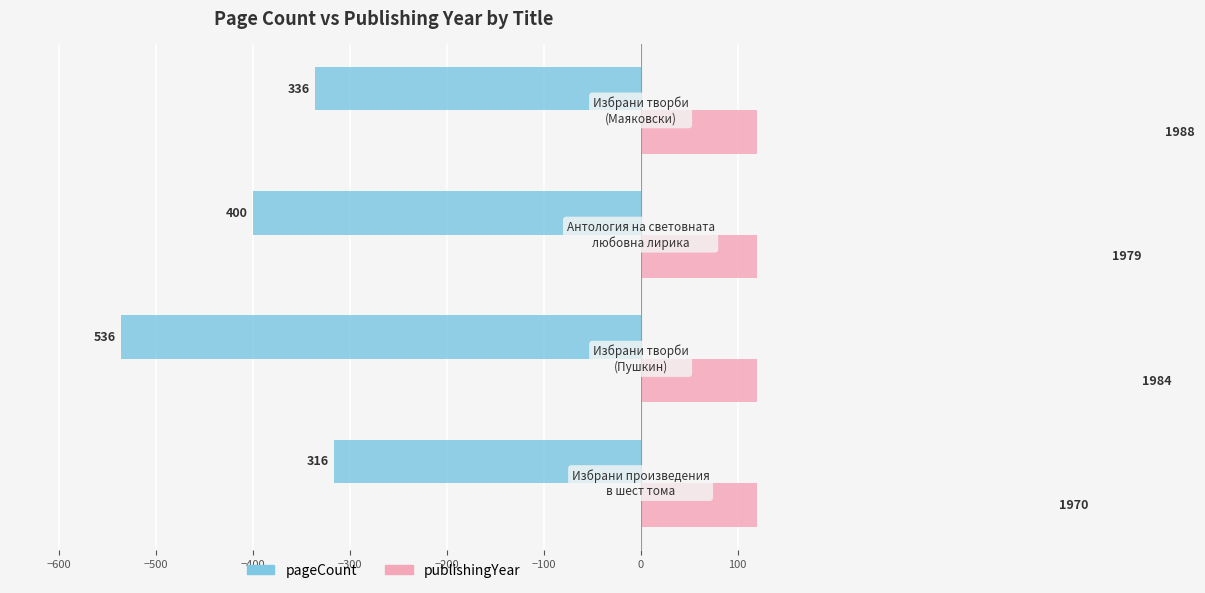

Rank the series by their maximum value, from lowest to highest.

pageCount, publishingYear